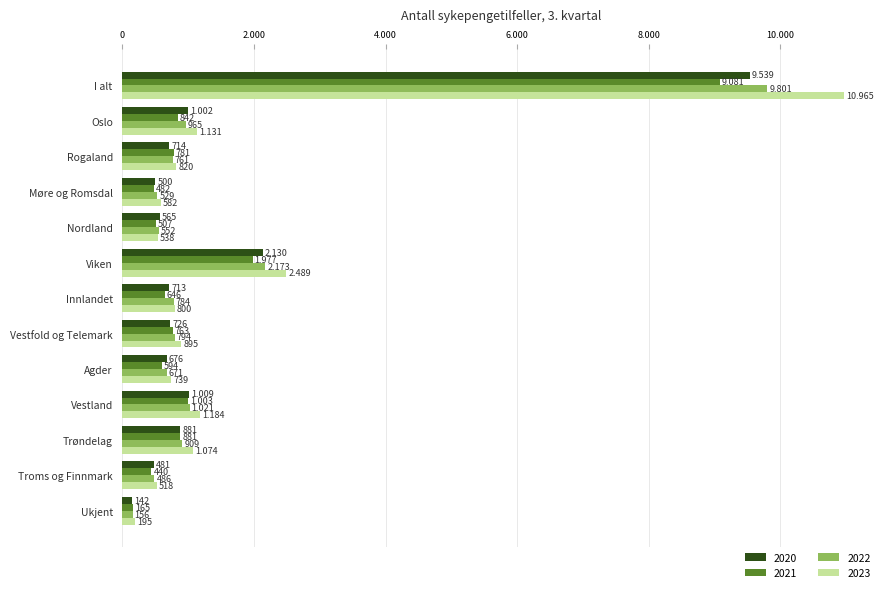

What are all the series names shown in the legend?

2020, 2021, 2022, 2023